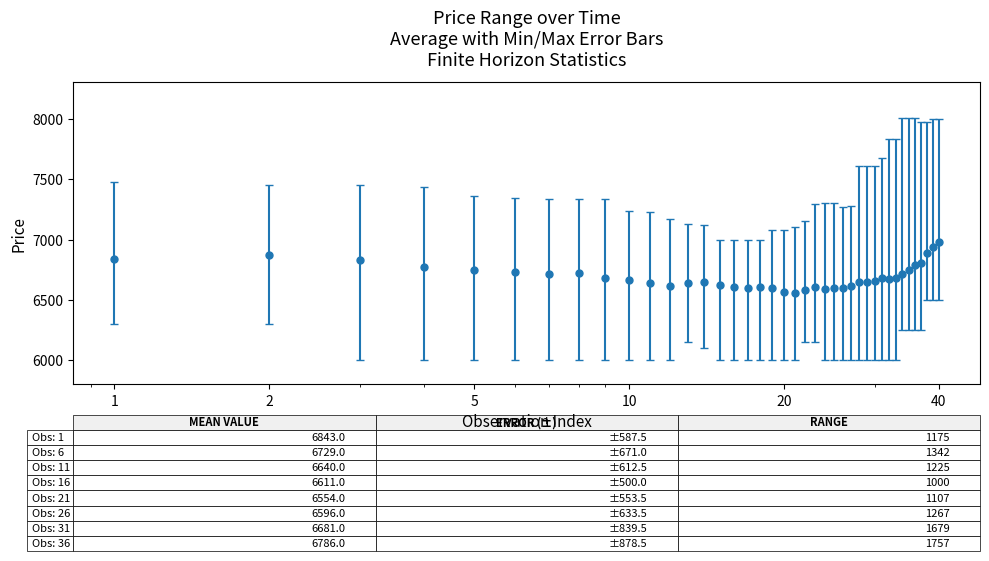

True or false: the data has more than 1 interior local peaks.

True